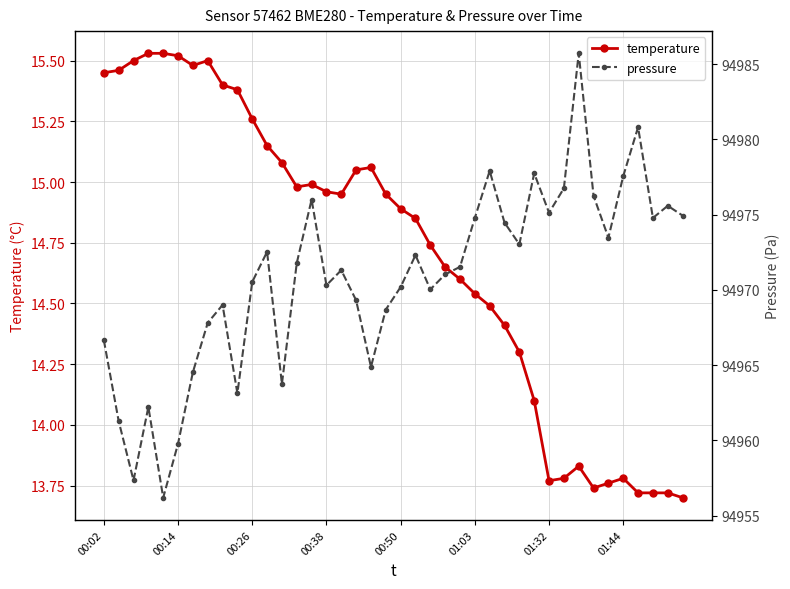

At which label does temperature first exceed 14?

00:02